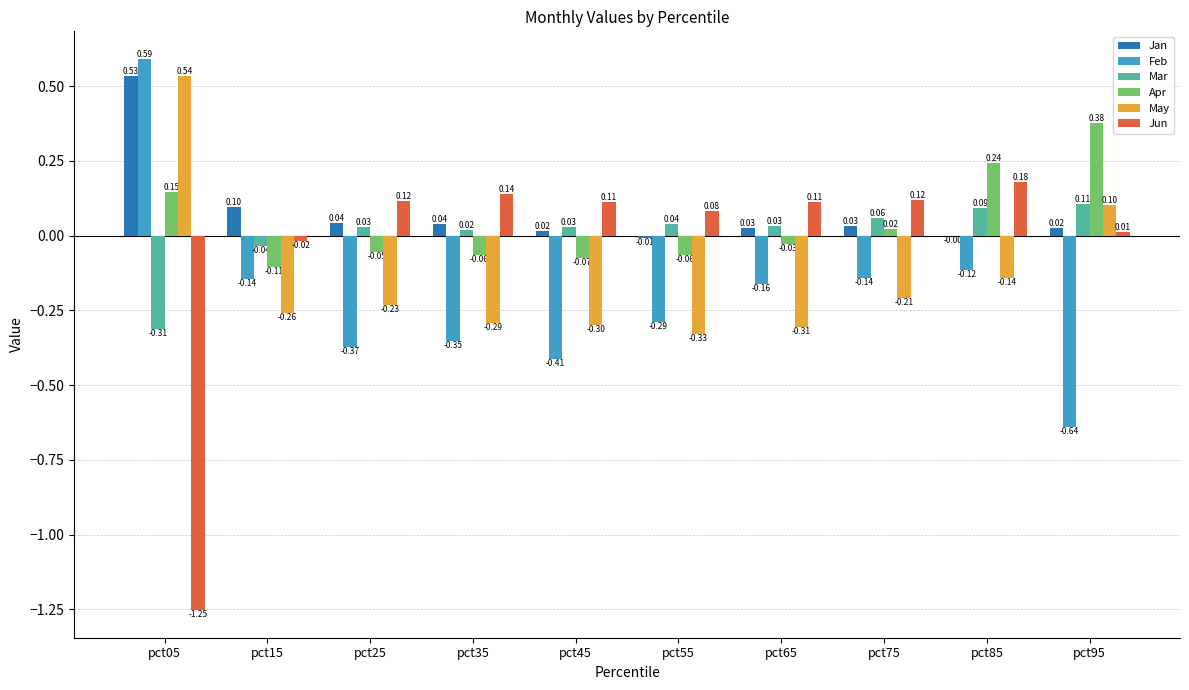

Is the value of May at pct45 greater than the value of Jun at pct35?

No